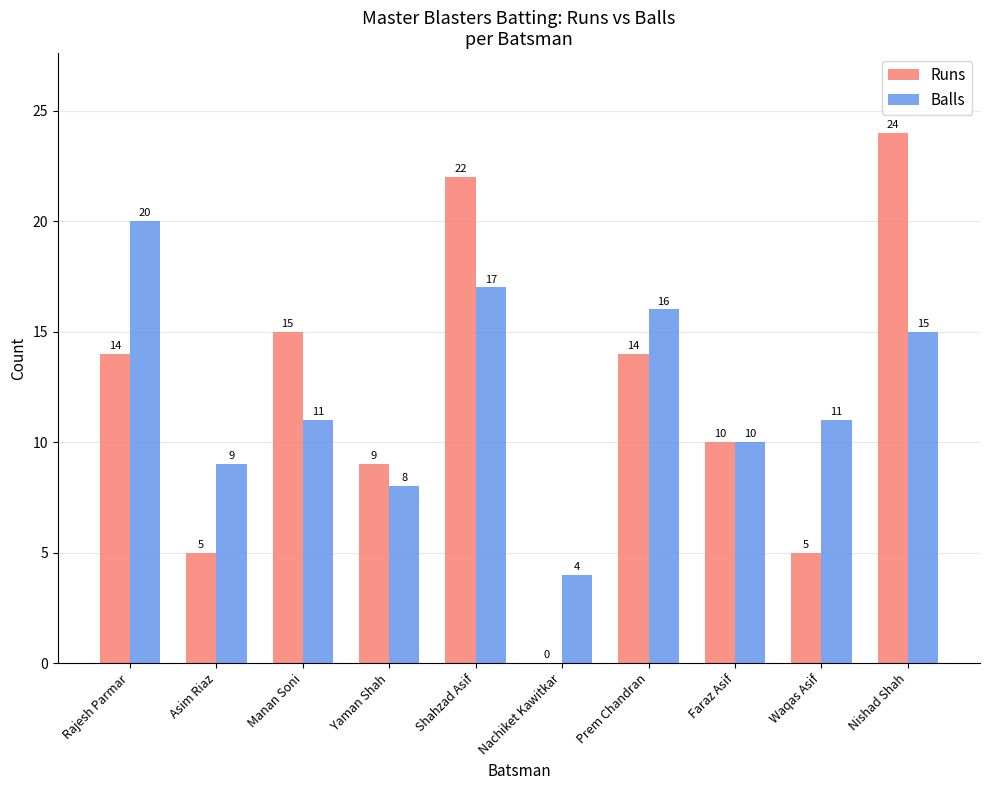

Where does the Balls series first go above 11?

Rajesh Parmar